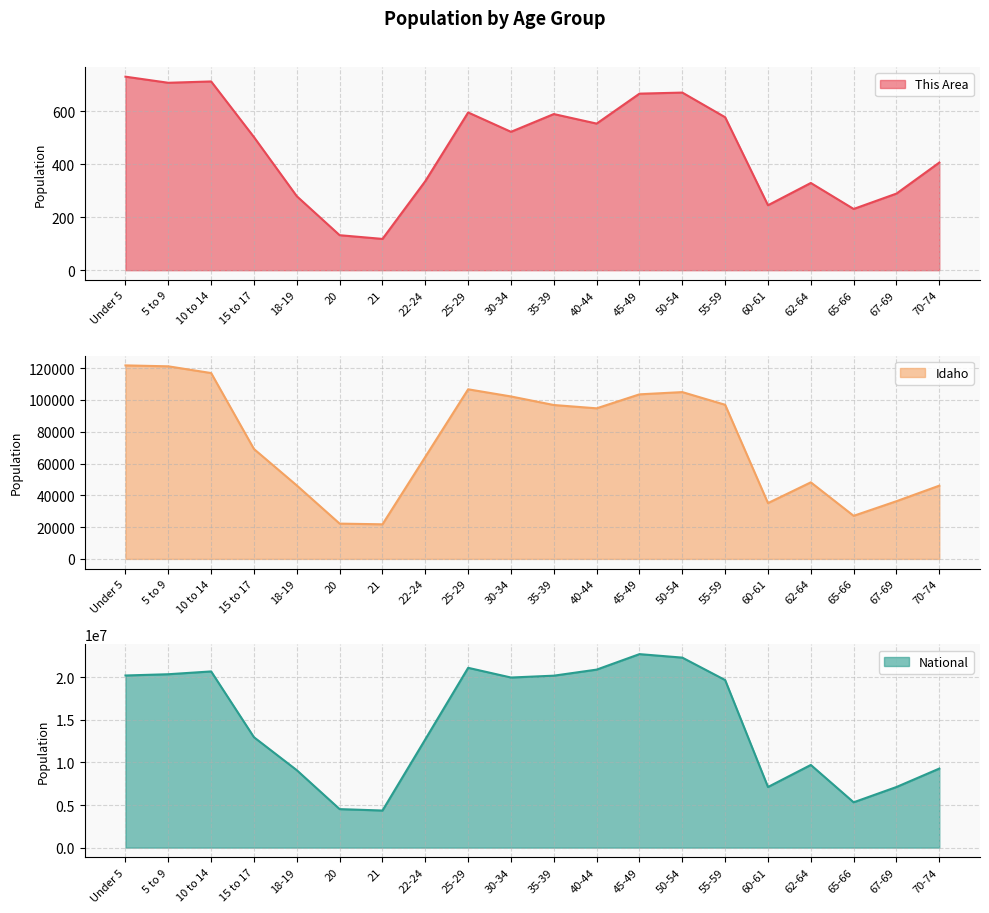

True or false: Idaho and This Area cross at least once.

False